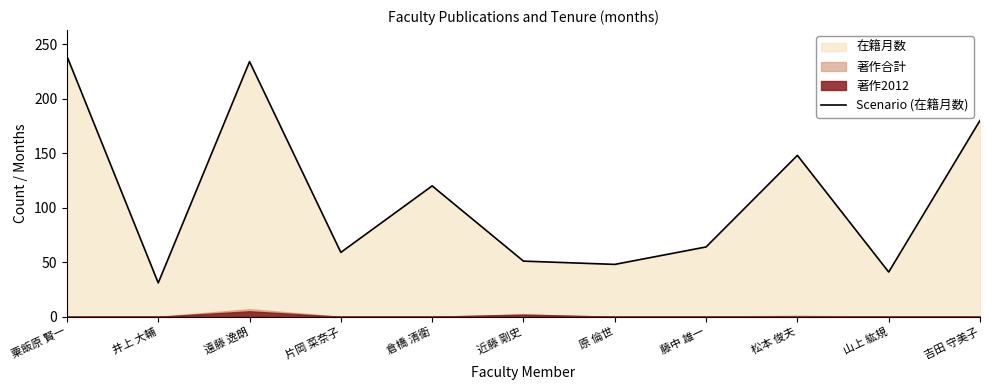

List the labels in order of value, largest first.

粟飯原 賢一, 遠藤 逸朗, 吉田 守美子, 松本 俊夫, 倉橋 清衛, 藤中 雄一, 片岡 菜奈子, 近藤 剛史, 原 倫世, 山上 紘規, 井上 大輔